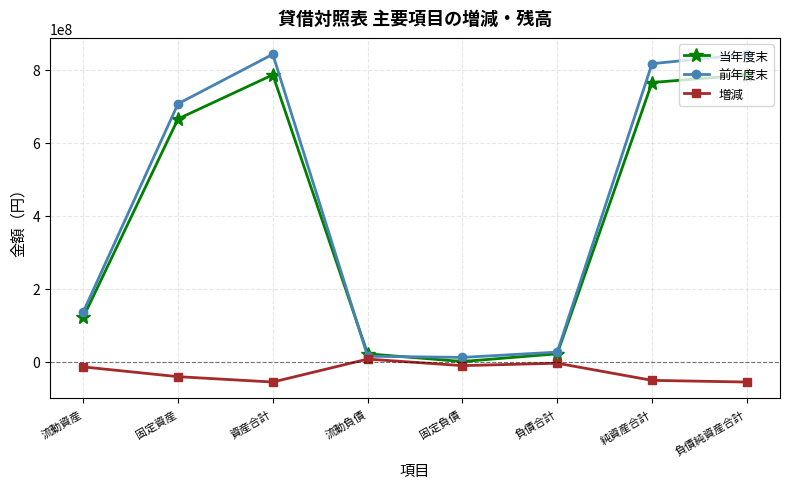

At how many categories does at least one series exceed 211776358?

4